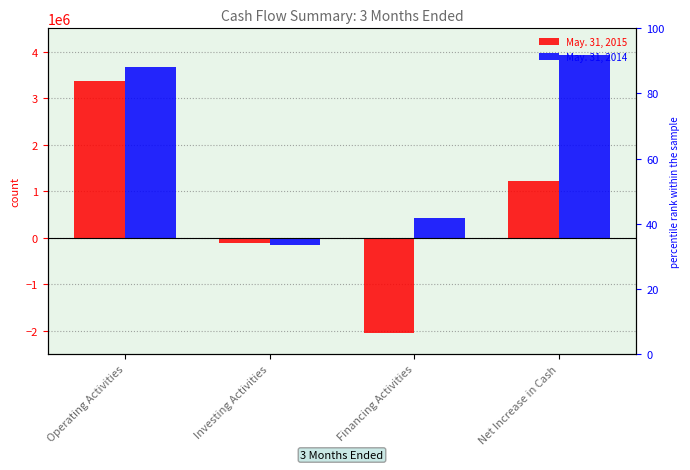

What is the difference between the second highest and second lowest values in the May. 31, 2014 series?

3254258